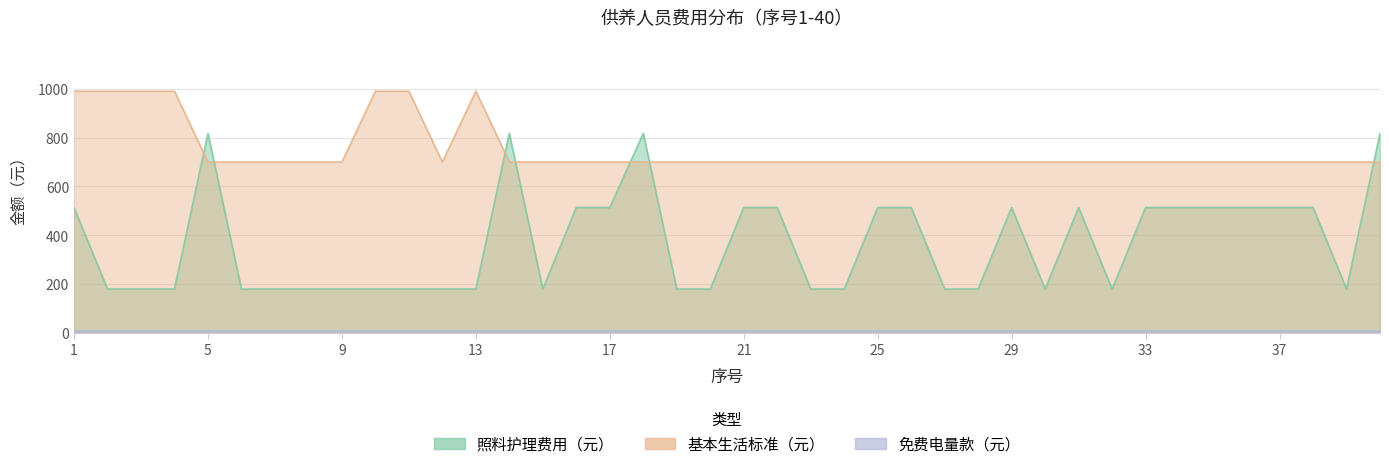

Is it true that 照料护理费用（元） equals 196.0 at 29?

False